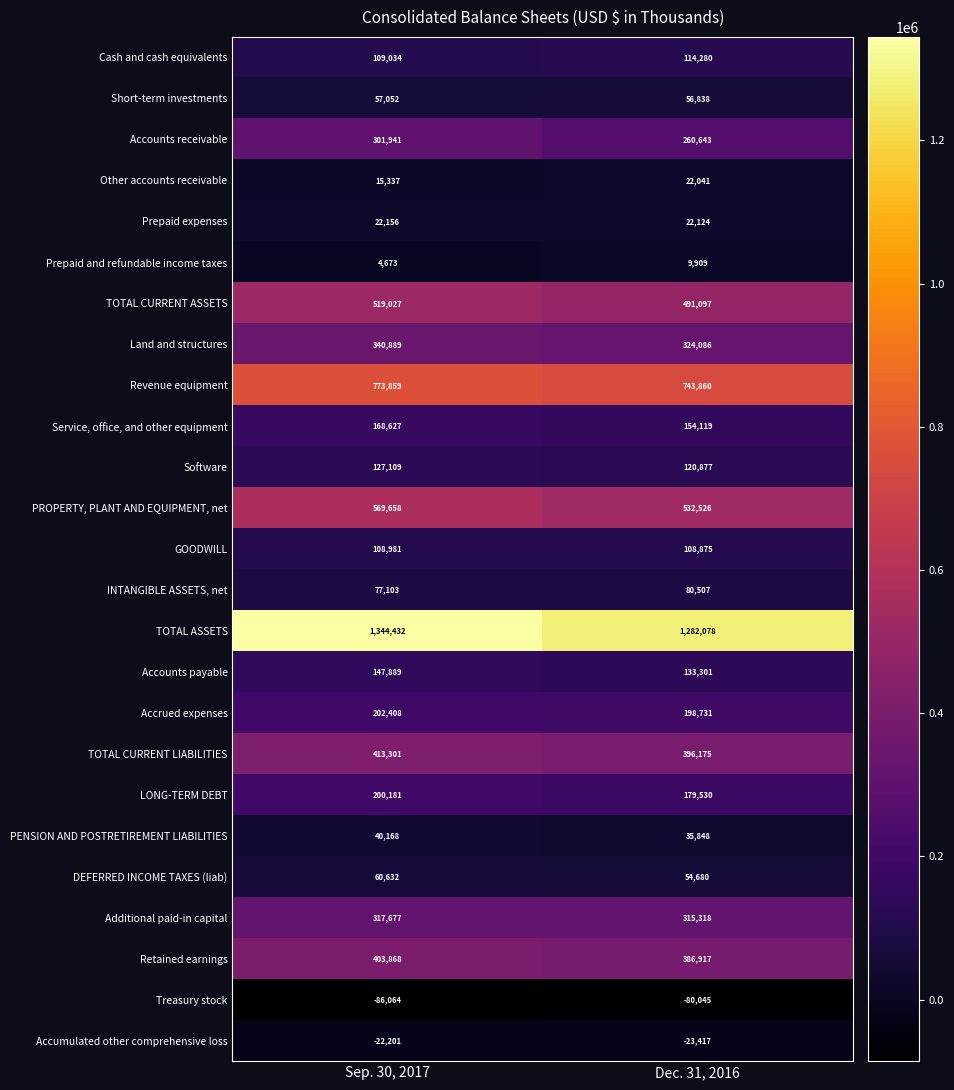

Which series has the largest total across all categories?

TOTAL ASSETS